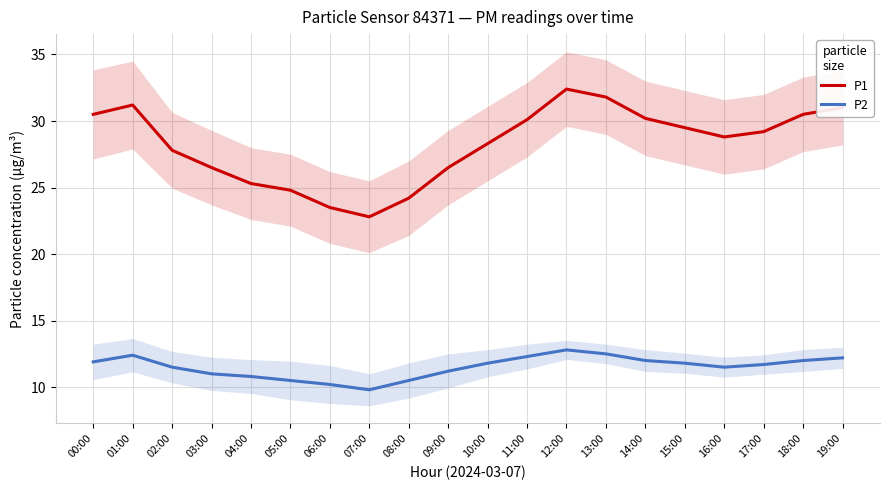

What is the difference between the maximum and second lowest values in the P2 series?

2.6